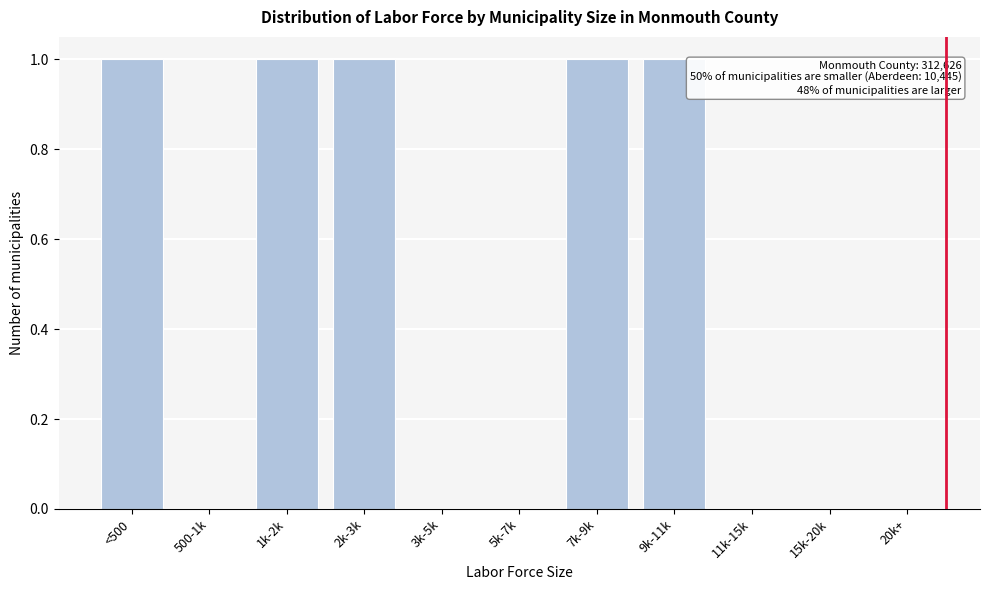

Reading left to right, what are all the values shown in this chart?

<500=1	500-1k=0	1k-2k=1	2k-3k=1	3k-5k=0	5k-7k=0	7k-9k=1	9k-11k=1	11k-15k=0	15k-20k=0	20k+=0